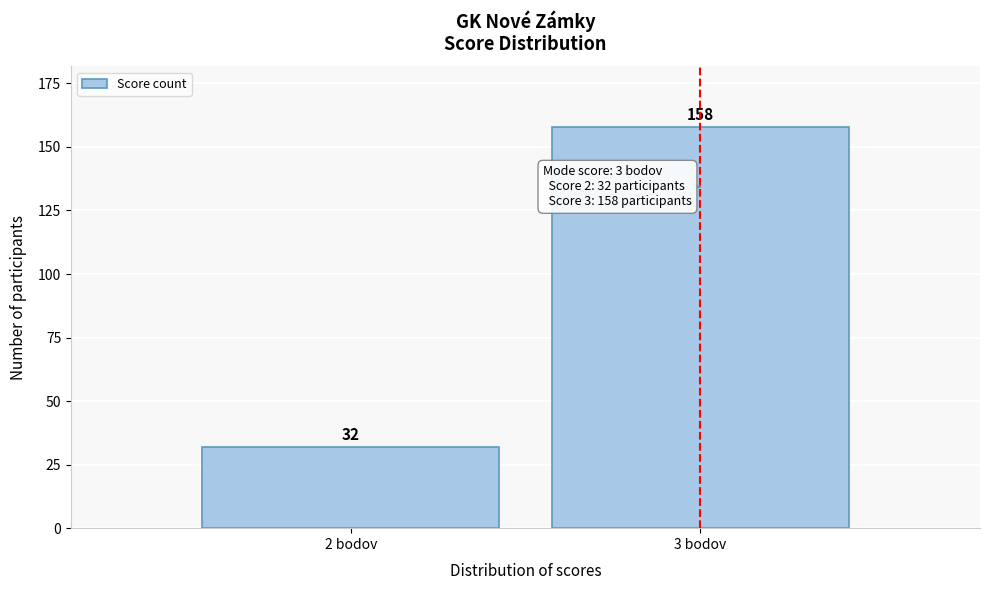

Reading left to right, transcribe all the data shown in this chart.

32	158